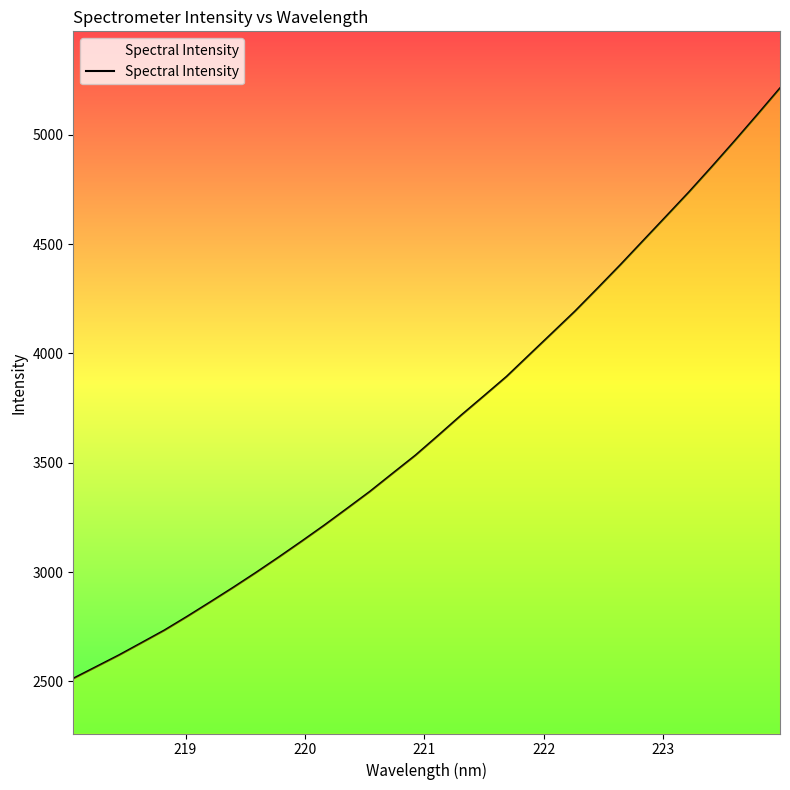

What is the minimum value shown in the chart?

2512.5